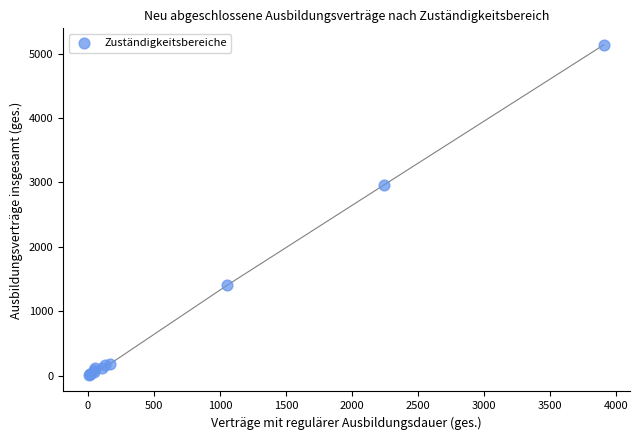

What Y value in the scatter plot is closest to 2574?

2964